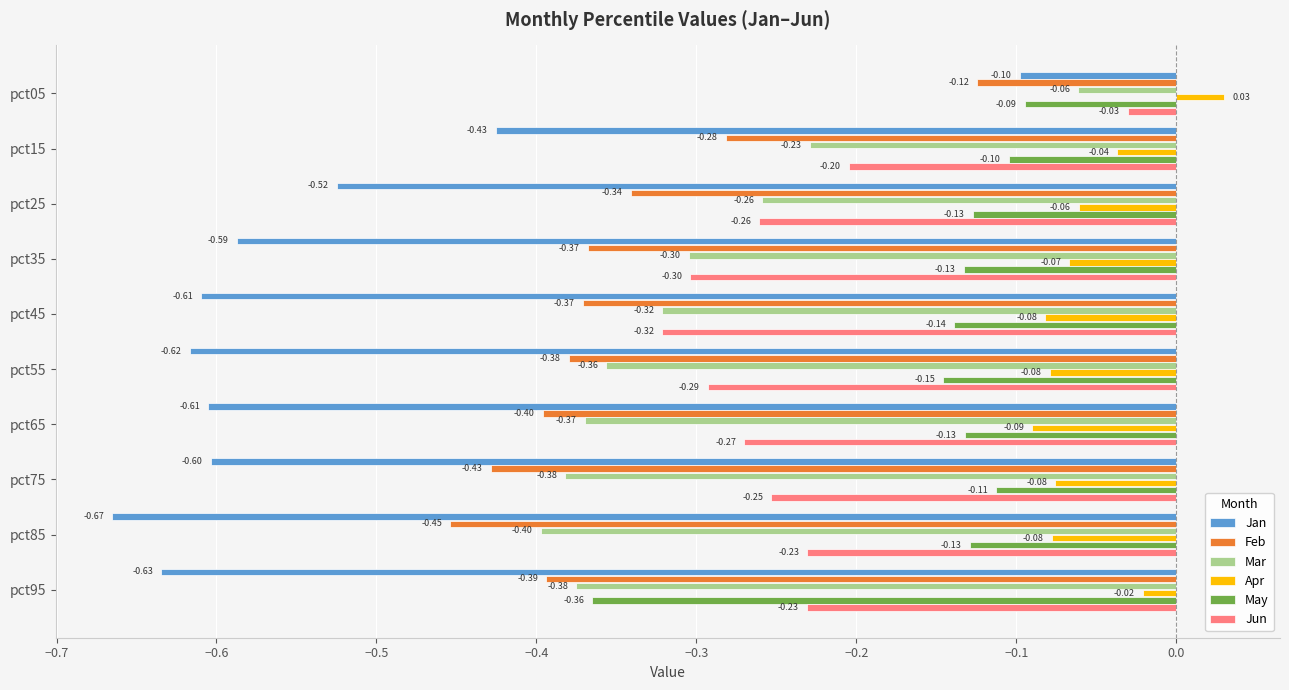

What is the minimum value for Apr?

-0.1